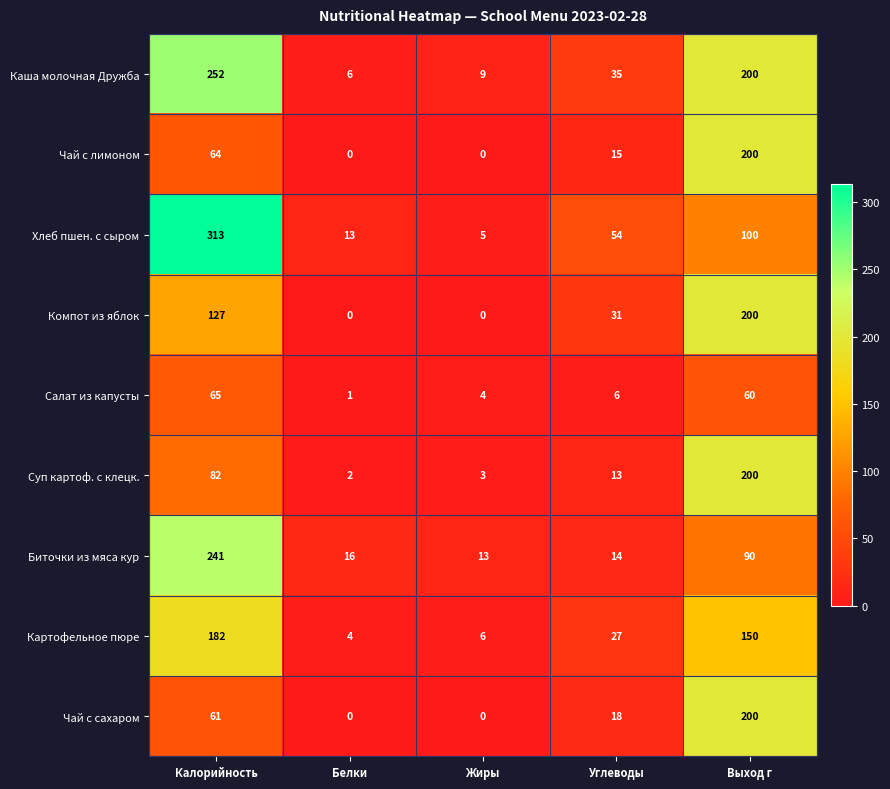

True or false: Чай с лимоном has a value of -60 at Жиры.

False